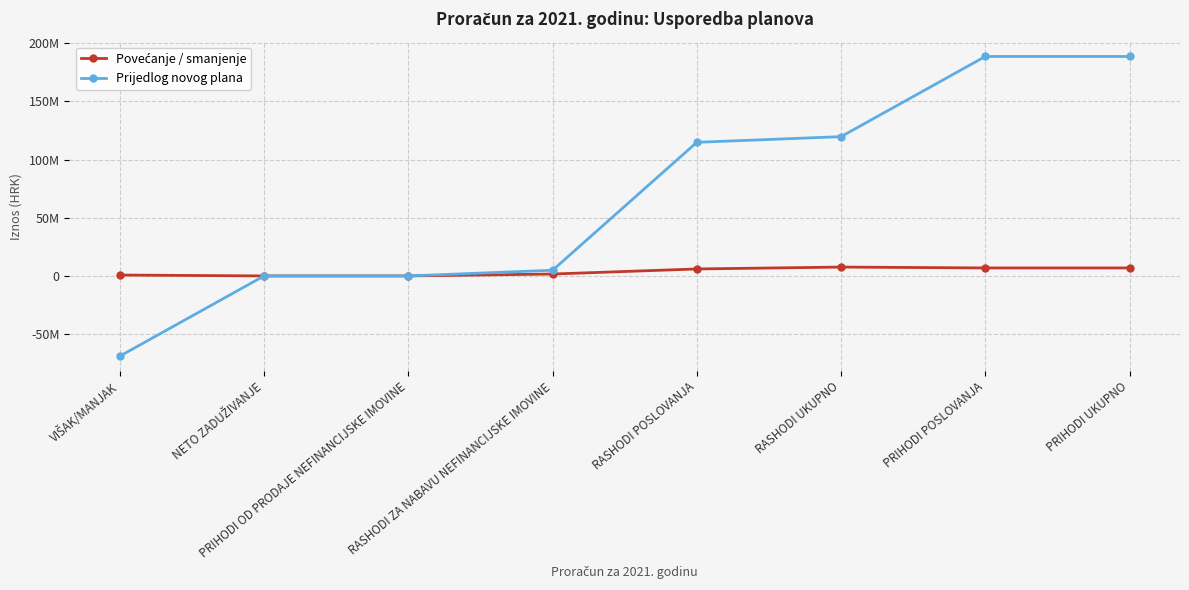

What value does the Prijedlog novog plana series have at PRIHODI POSLOVANJA?

188516654